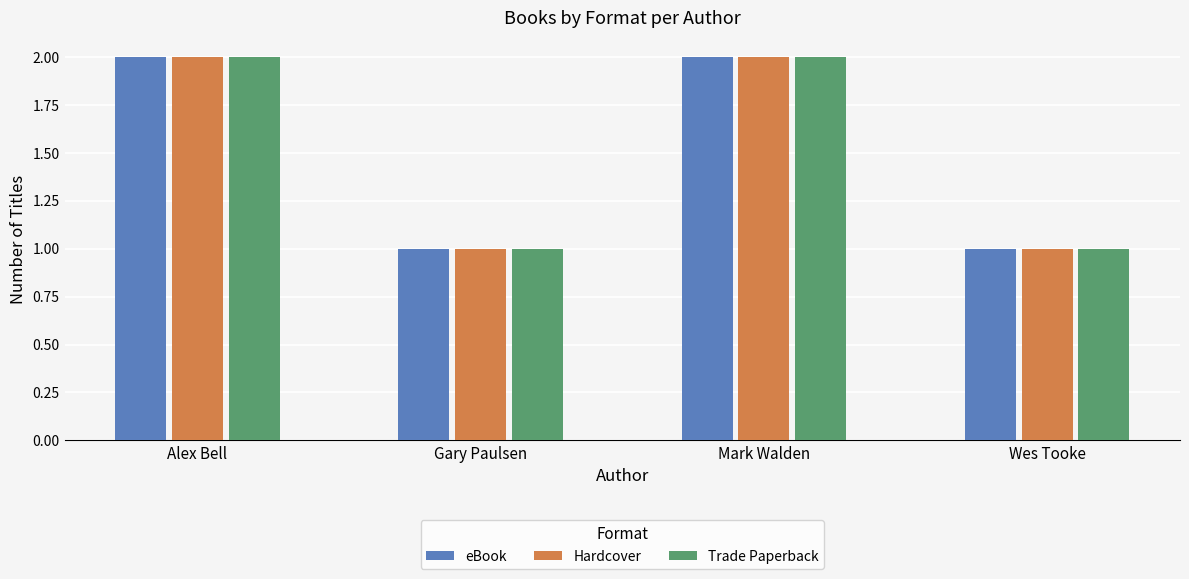

Reading right to left, what are all the values shown in this chart?

eBook: 1	2	1	2
Hardcover: 1	2	1	2
Trade Paperback: 1	2	1	2